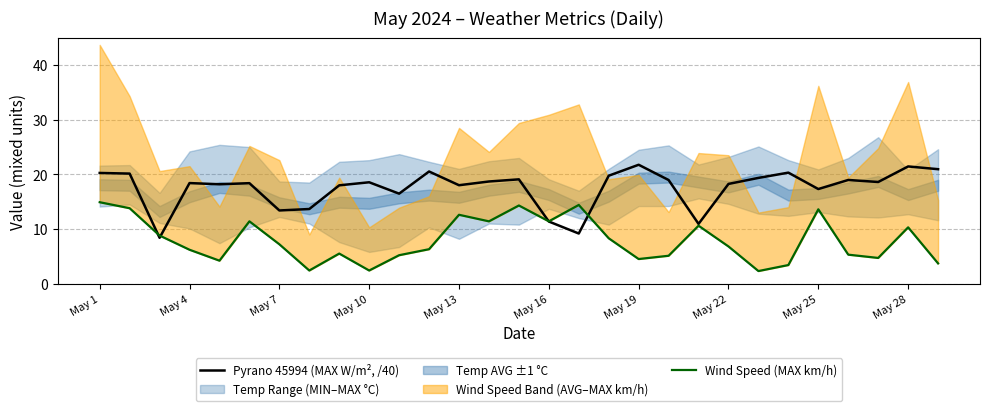

The Pyrano 45994 (MAX W/m², /40) series shows 21.8 at May 19. True or false?

True